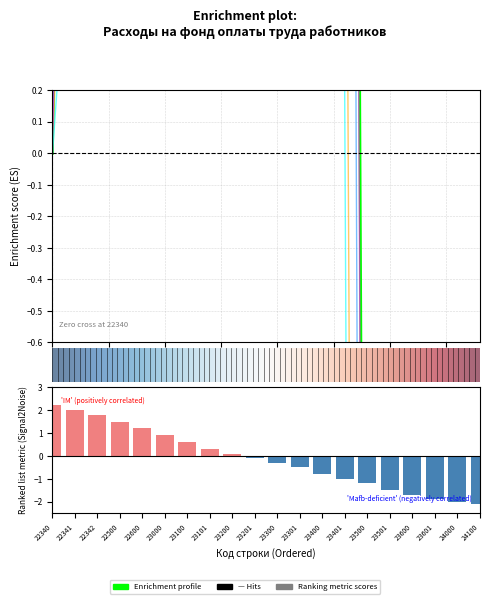

How many series are shown in this chart?

5